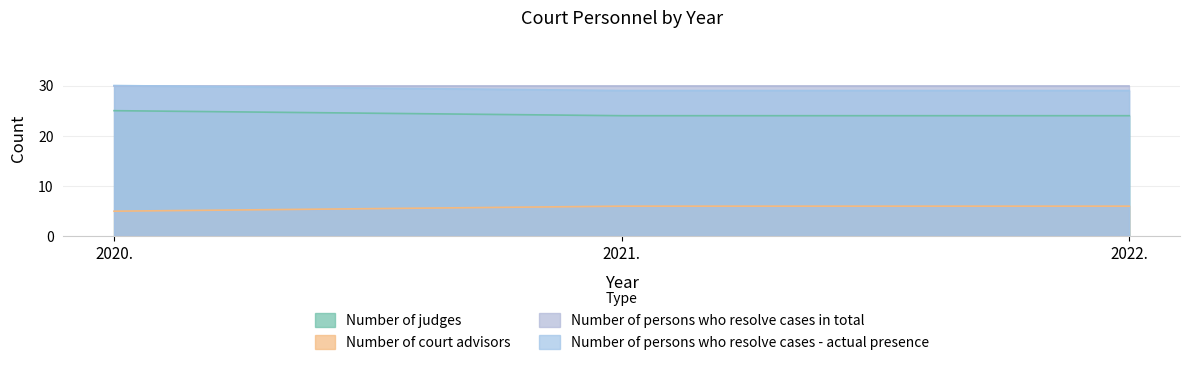

What is the sum of all Number of judges values?

73